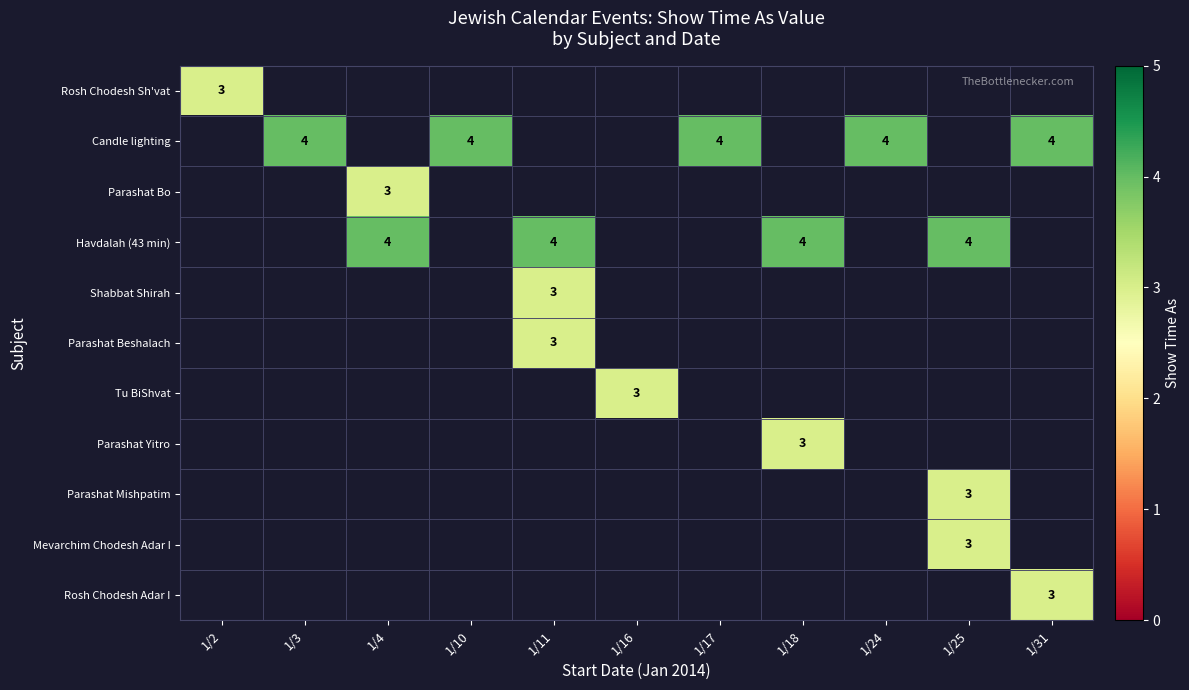

True or false: Parashat Yitro has a value of 3 at 1/18.

True